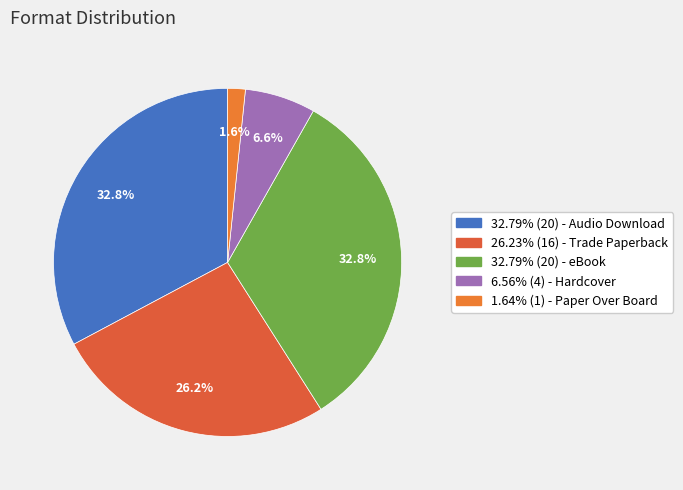

Rank the categories by value from lowest to highest.

Paper Over Board, Hardcover, Trade Paperback, Audio Download, eBook